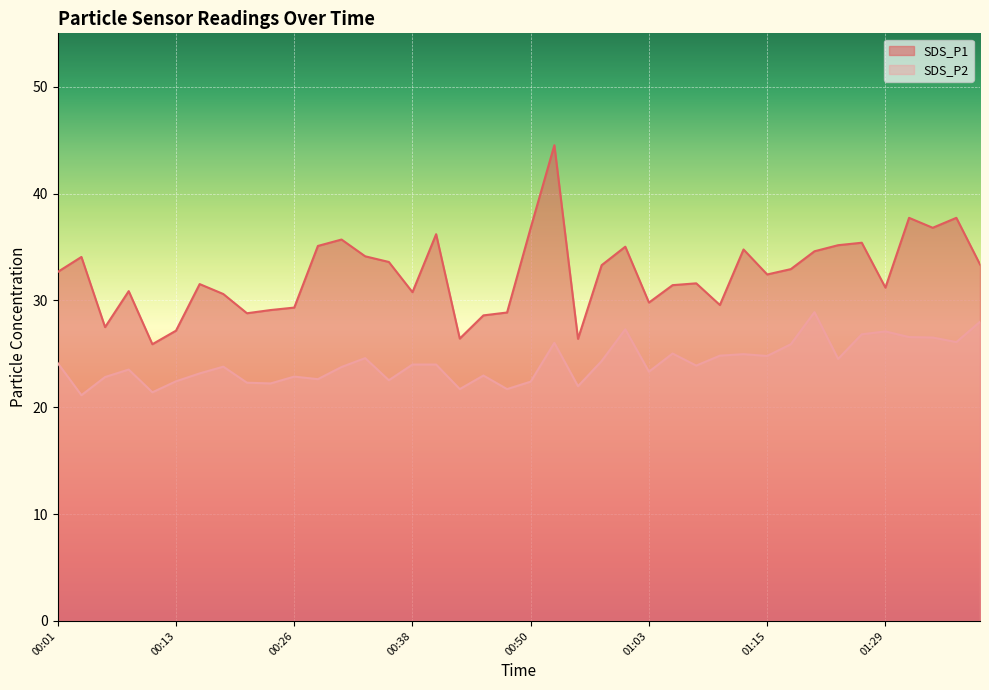

How many values in the SDS_P1 series exceed 32?

21